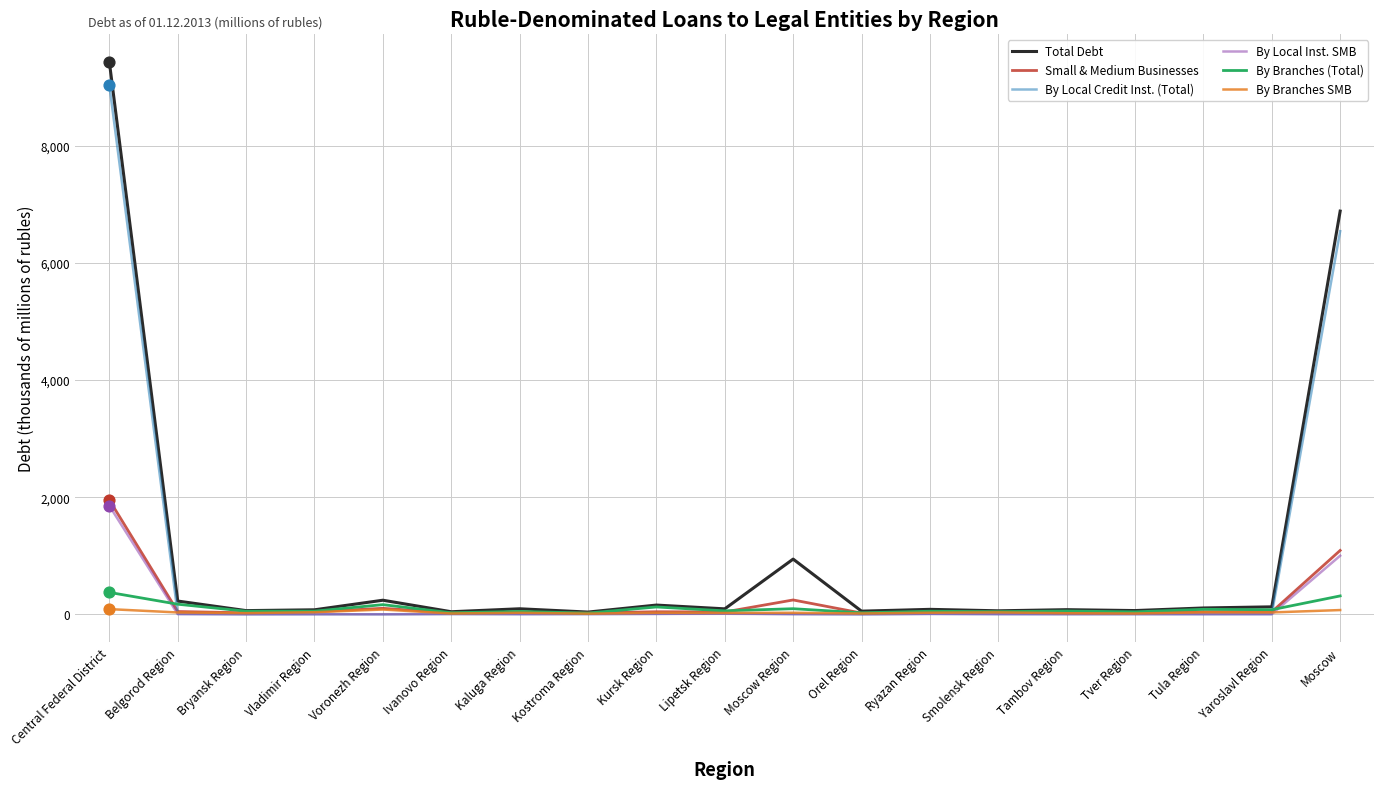

Which series has the largest total across all categories?

Total Debt